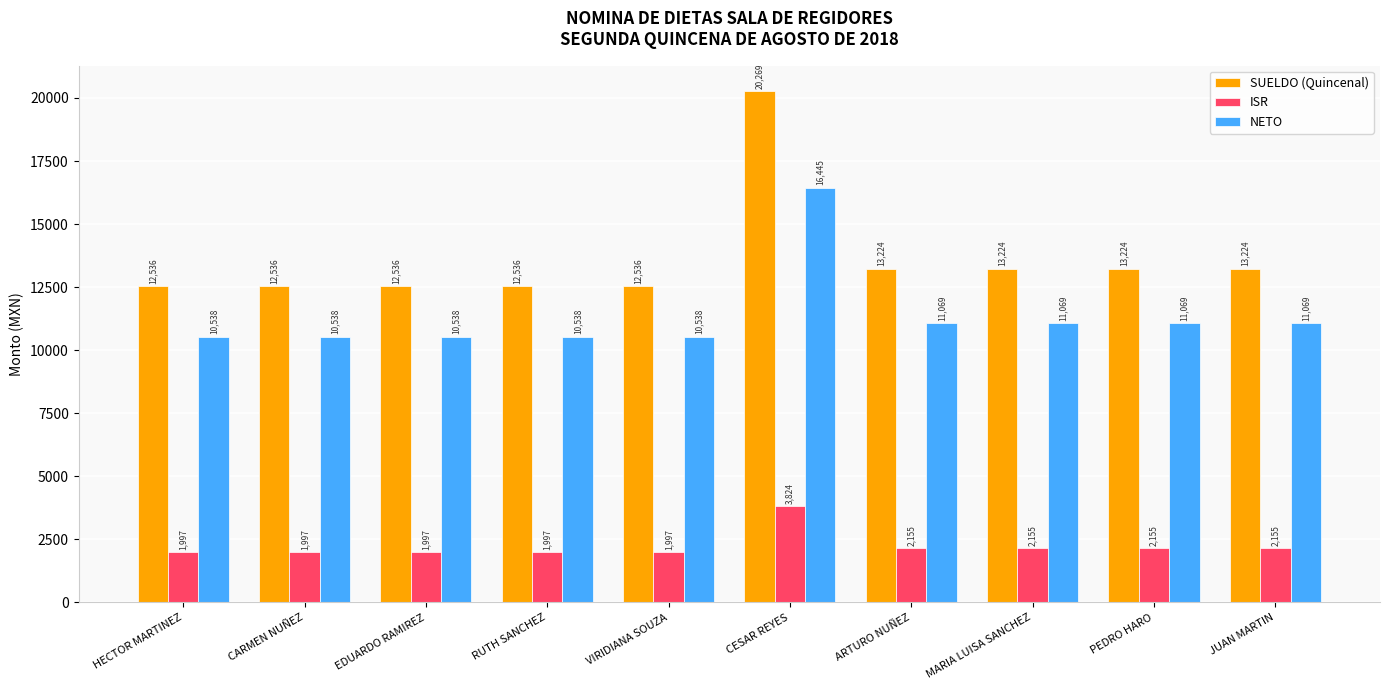

Which category has the highest value in the SUELDO (Quincenal) series?

CESAR REYES